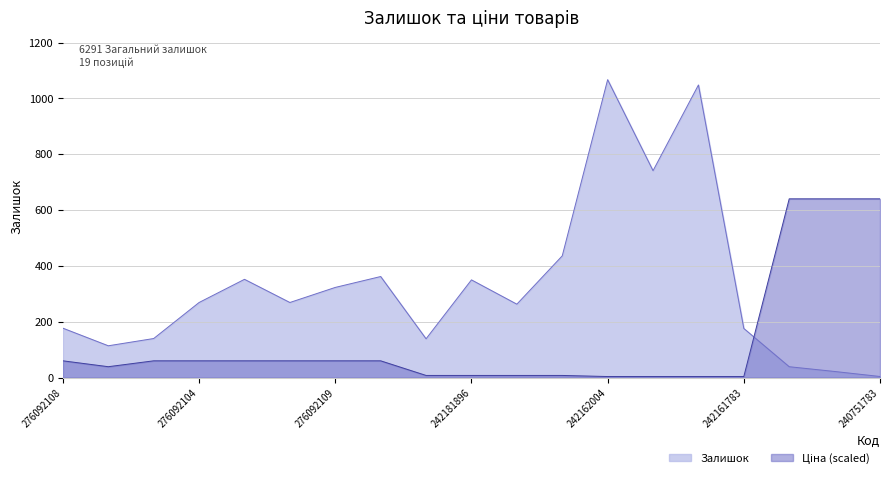

How many intersections are there between Залишок and Ціна?

1